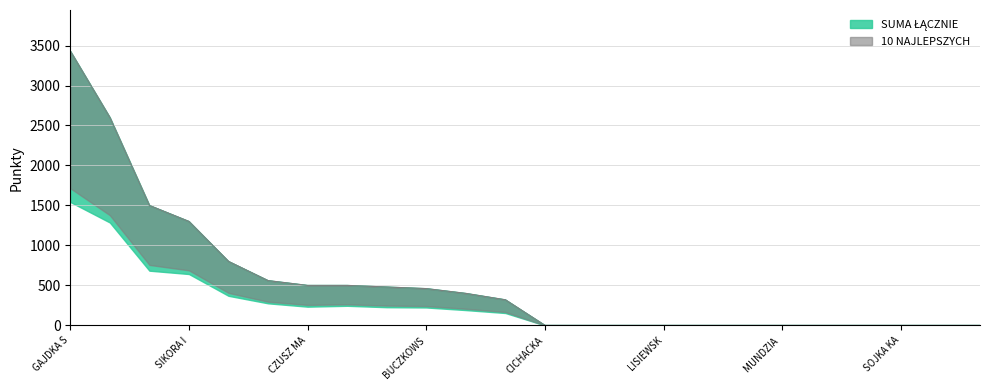

Which series has the largest range (max minus min)?

SUMA ŁĄCZNIE